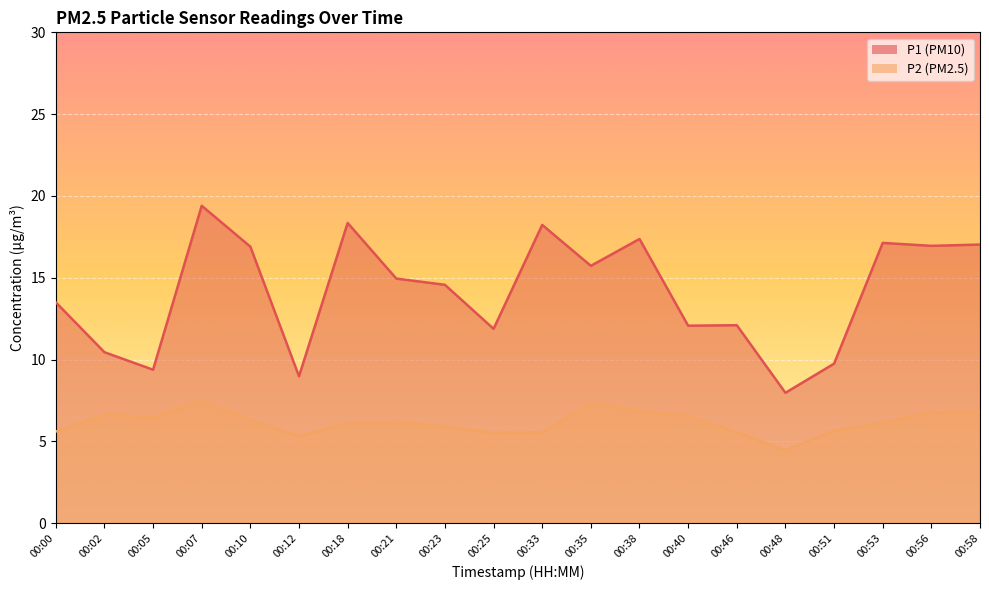

The P1 series shows 9.0 at 00:12. True or false?

True